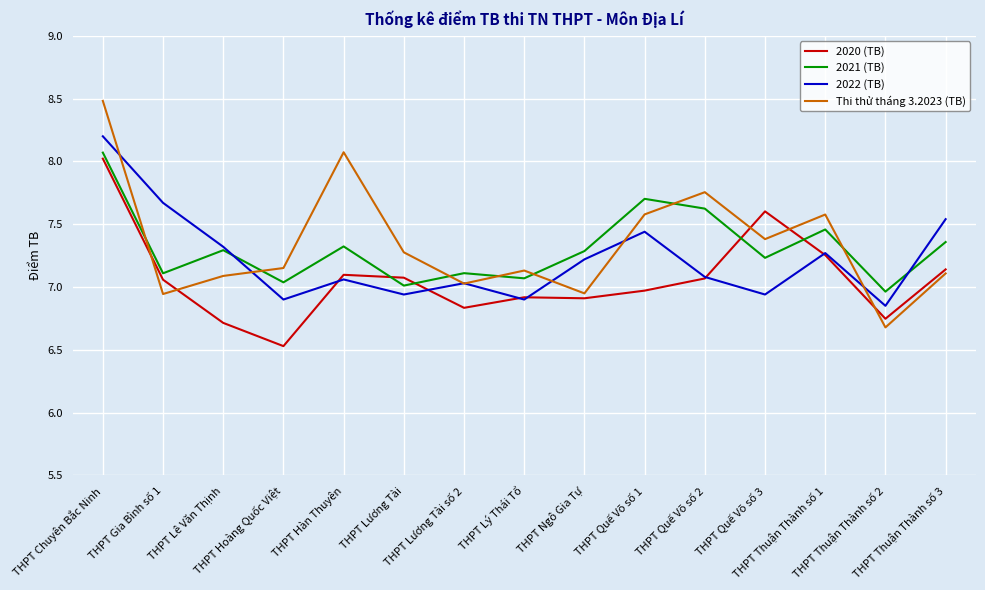

Which series has the widest spread of values?

Thi thử tháng 3.2023 (TB)